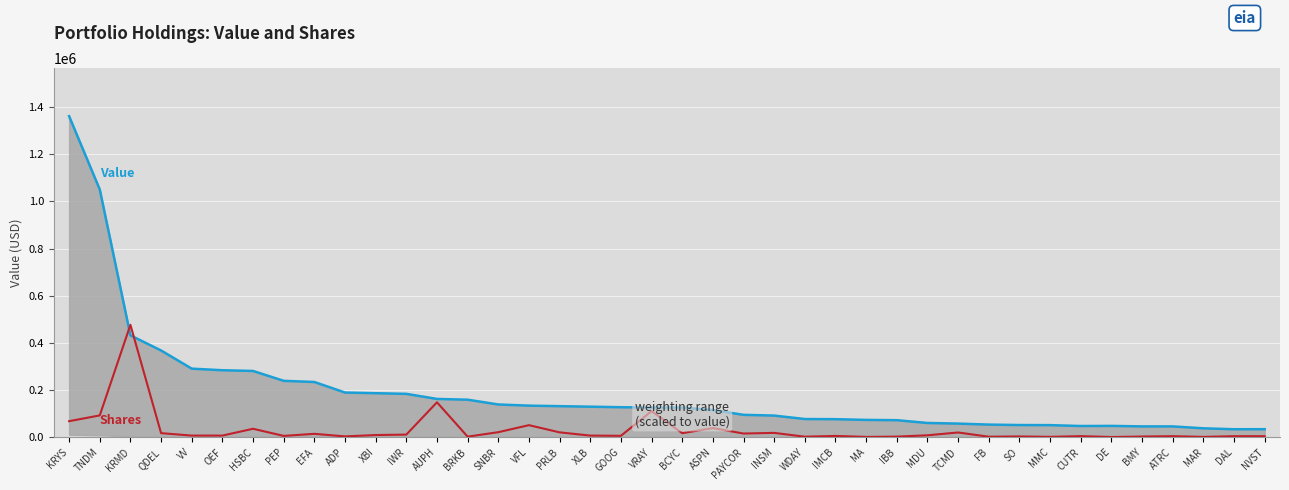

What value does the Value (USD) series have at GOOG?

126884.0